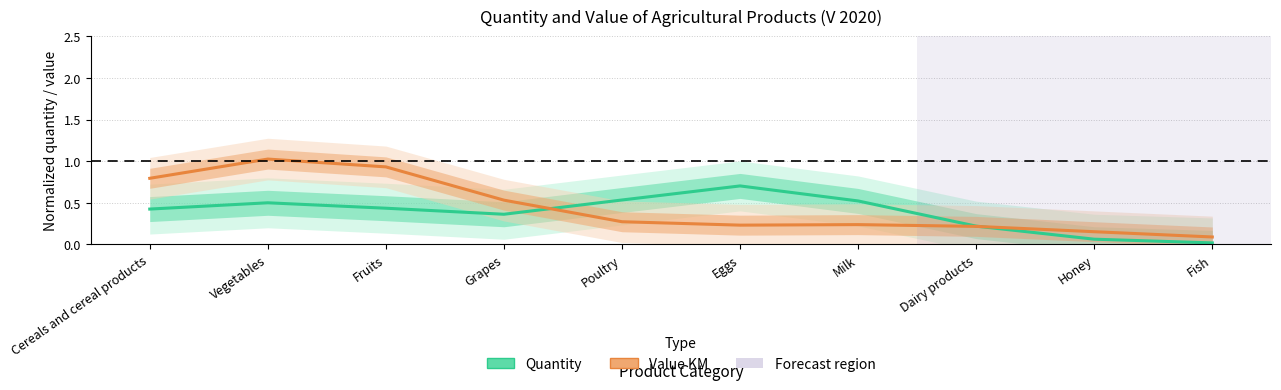

What is the average value of the Quantity (normalized) series?

0.4